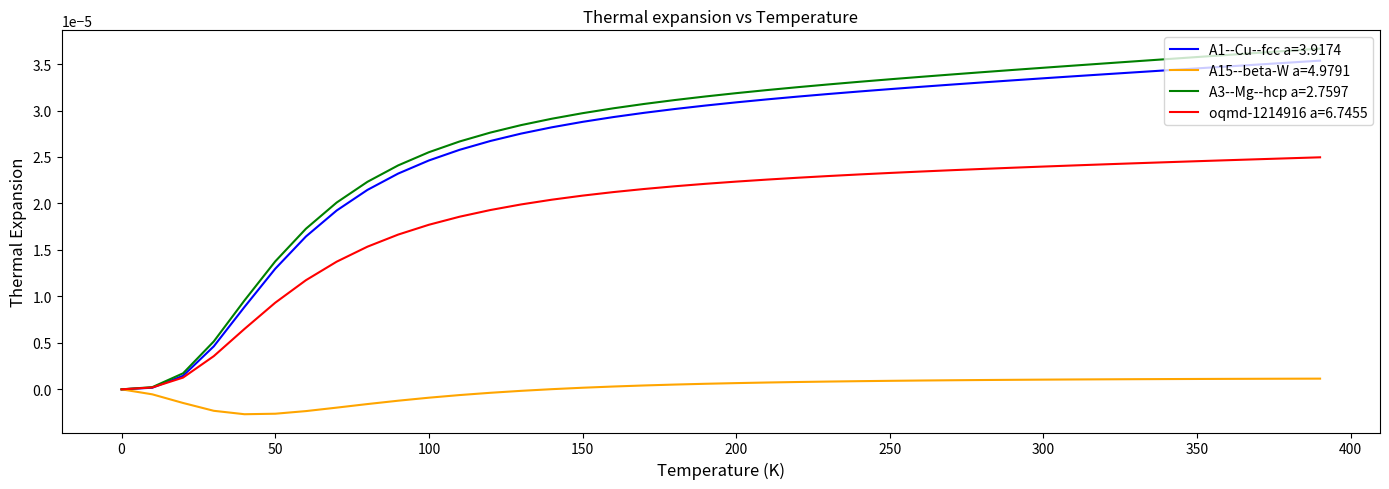

What are all the series names shown in the legend?

A1--Cu--fcc a=3.9174, A15--beta-W a=4.9791, A3--Mg--hcp a=2.7597, oqmd-1214916 a=6.7455